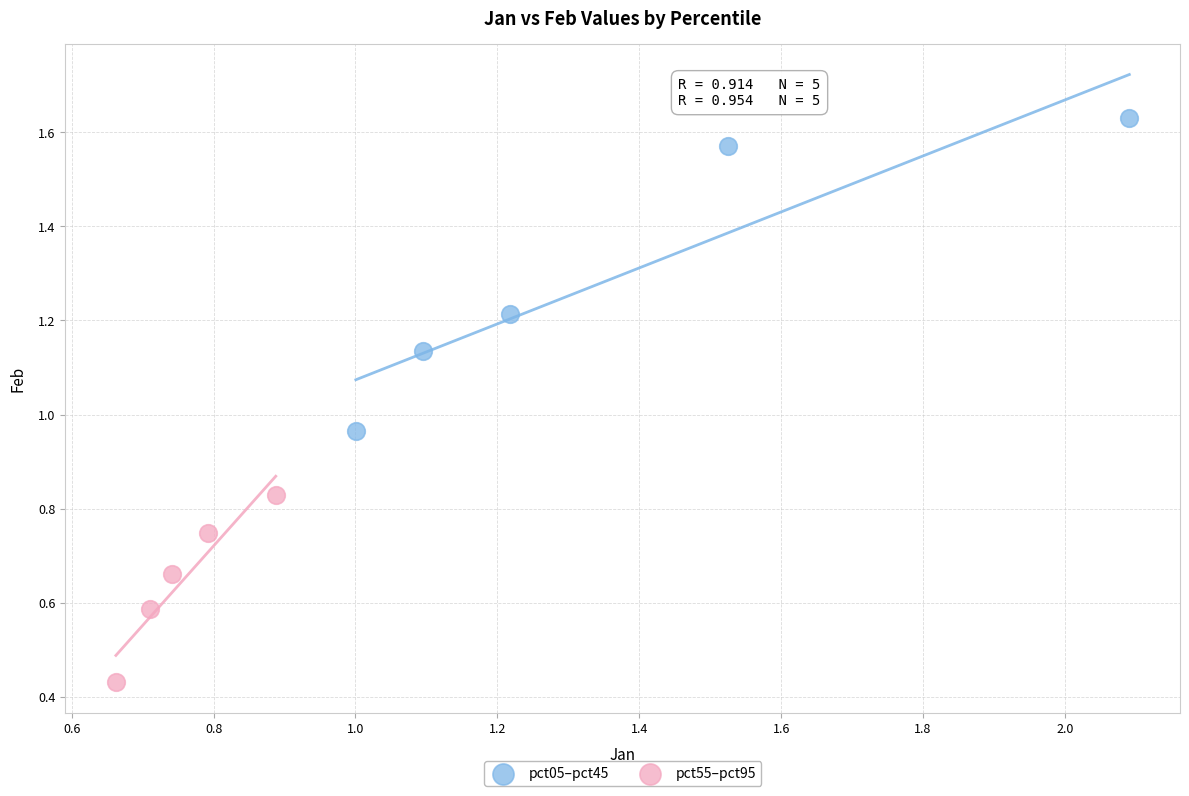

Which series has the widest spread of Y values?

pct05–pct45